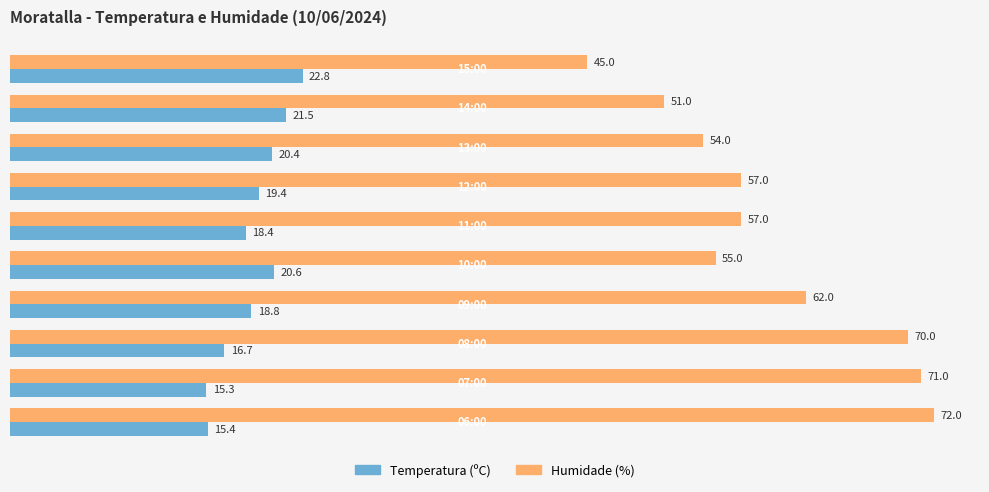

What is the minimum value for Humidade (%)?

45.0